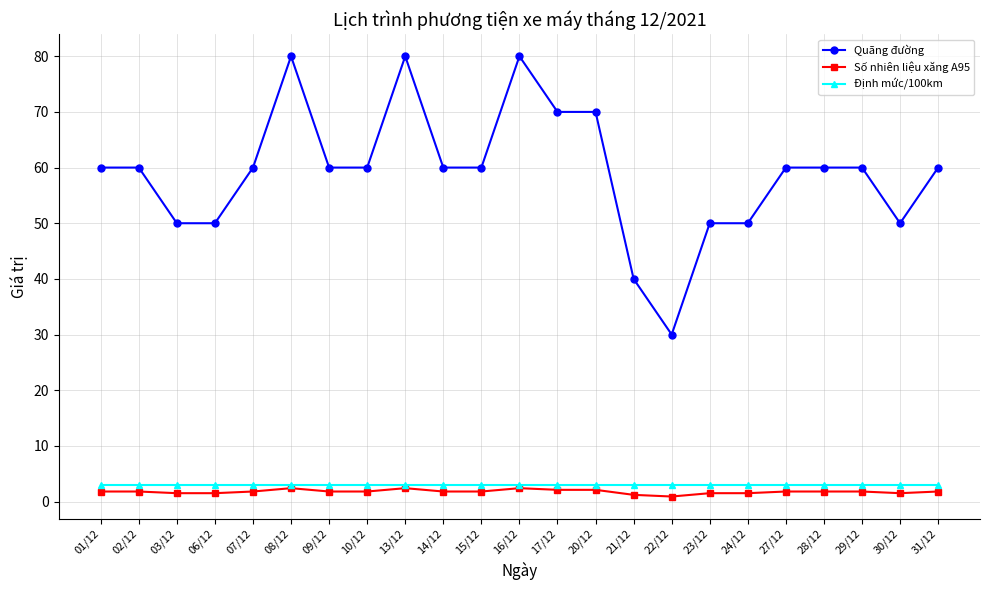

The value of Định mức/100km at 10/12 is 3.0. True or false?

True